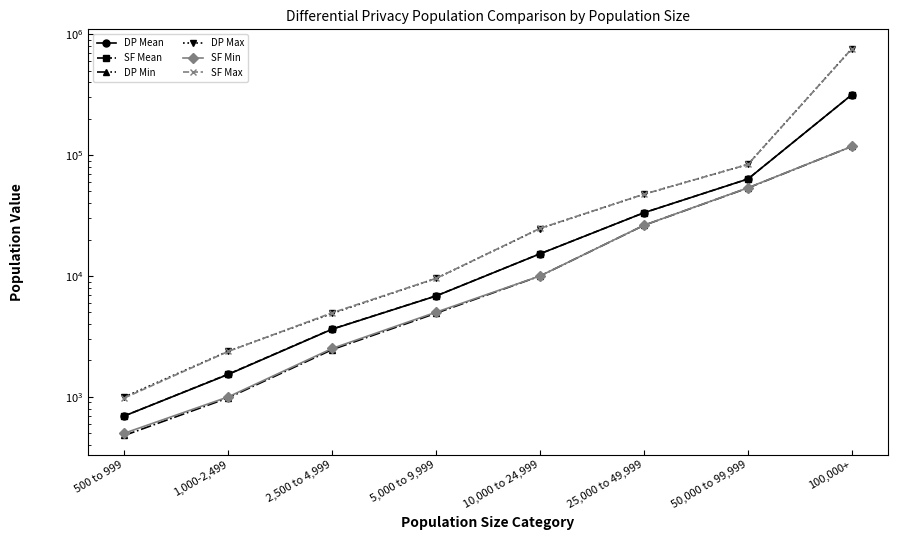

True or false: DP Mean and SF Max intersect in this chart.

False